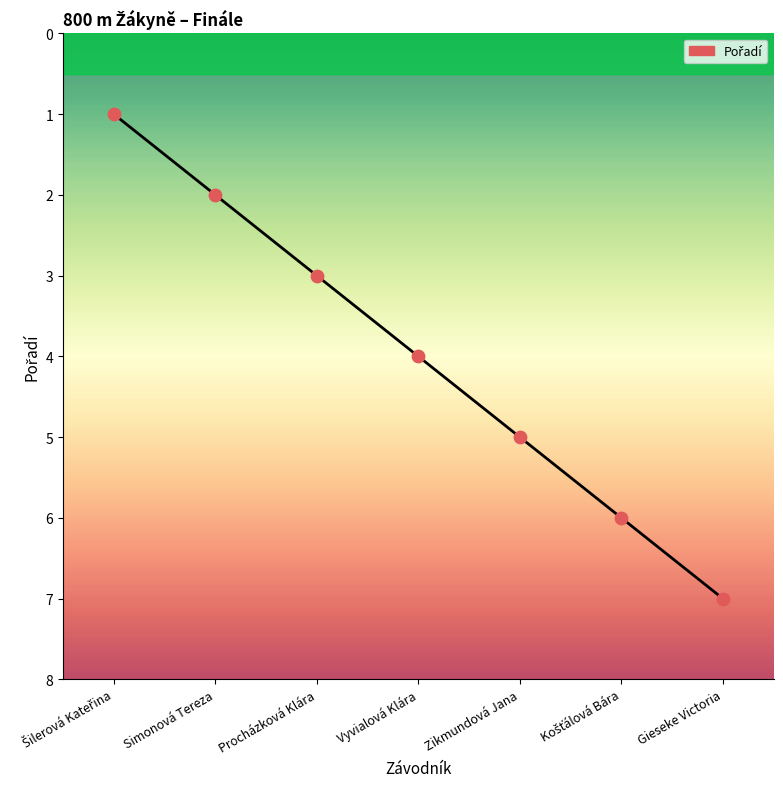

Approximately how many times larger is the value at Vyvialová Klára compared to Zikmundová Jana?

0.8